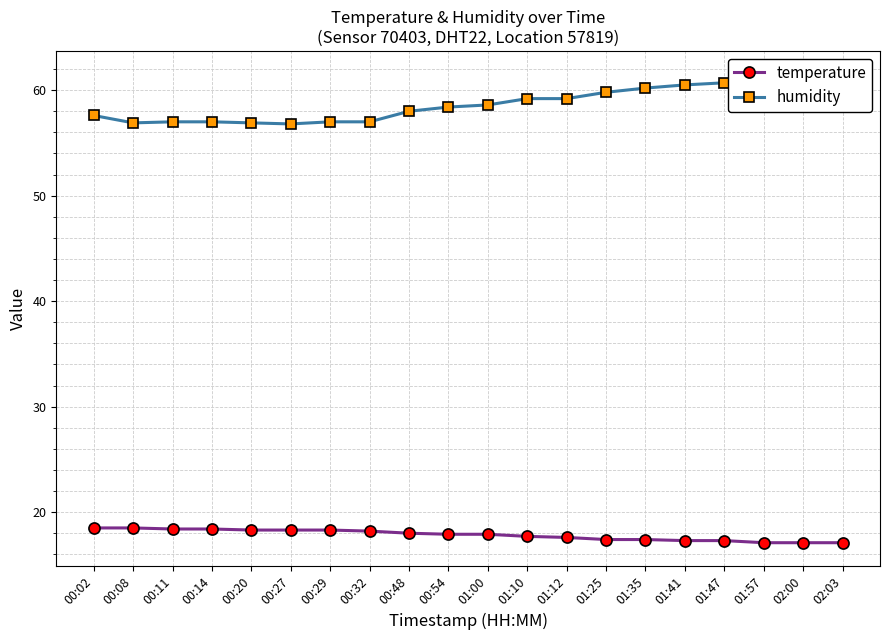

What is the sum of all temperature values?

356.7